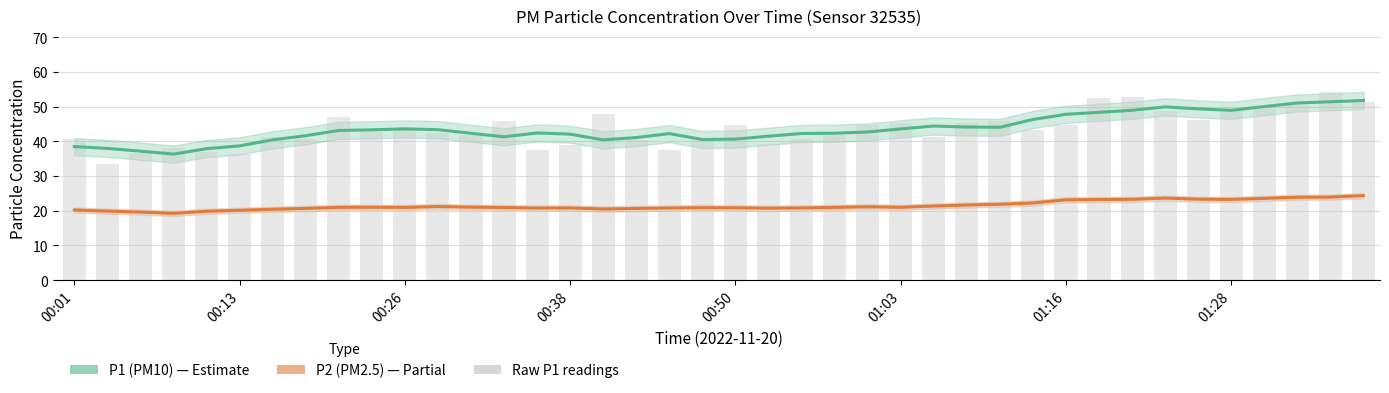

Is it true that P2 (PM2.5) equals 33.9 at 28?

False